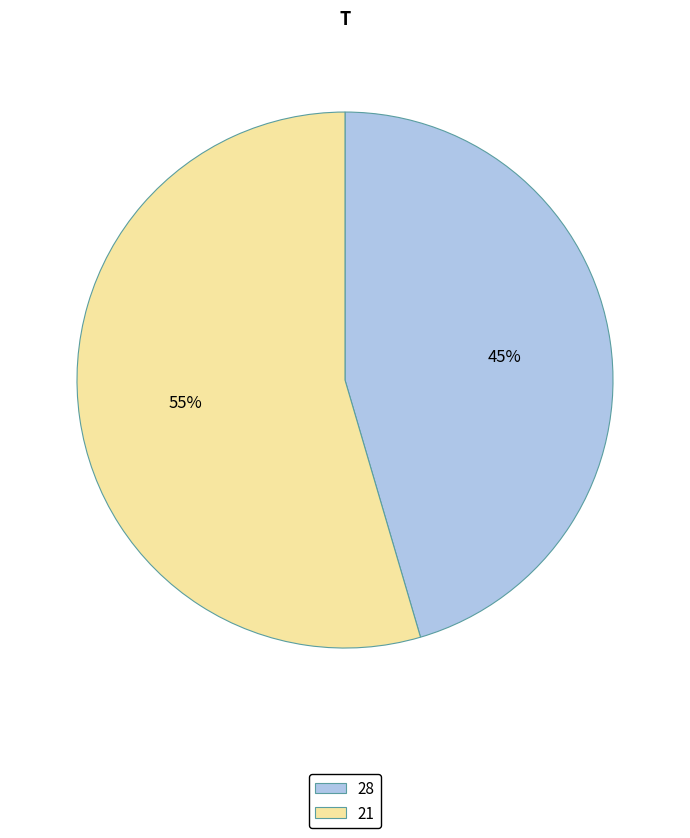

Is 21 the majority of the pie?

Yes